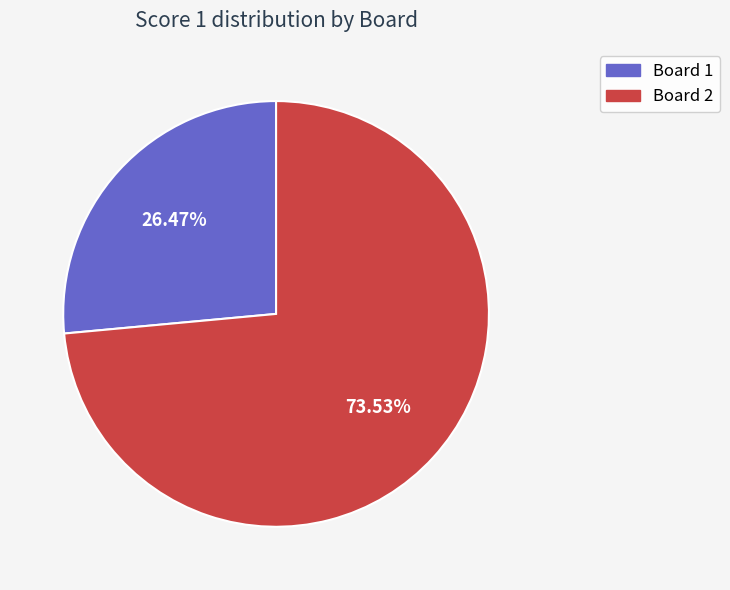

To the nearest percent, what portion does Board 1 represent?

26%